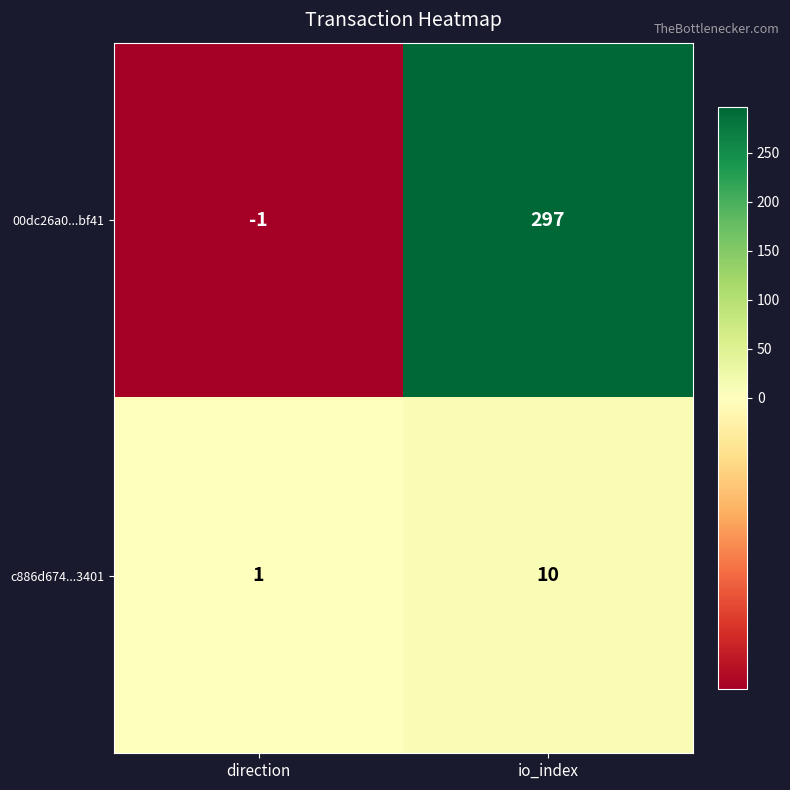

What is the maximum value shown in the chart?

297